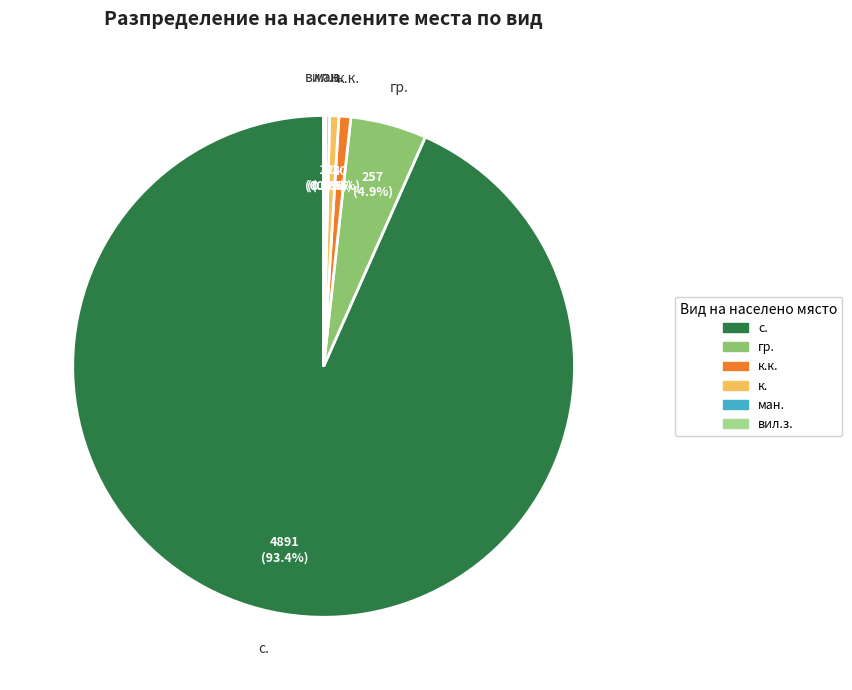

Does any single category account for the majority?

Yes